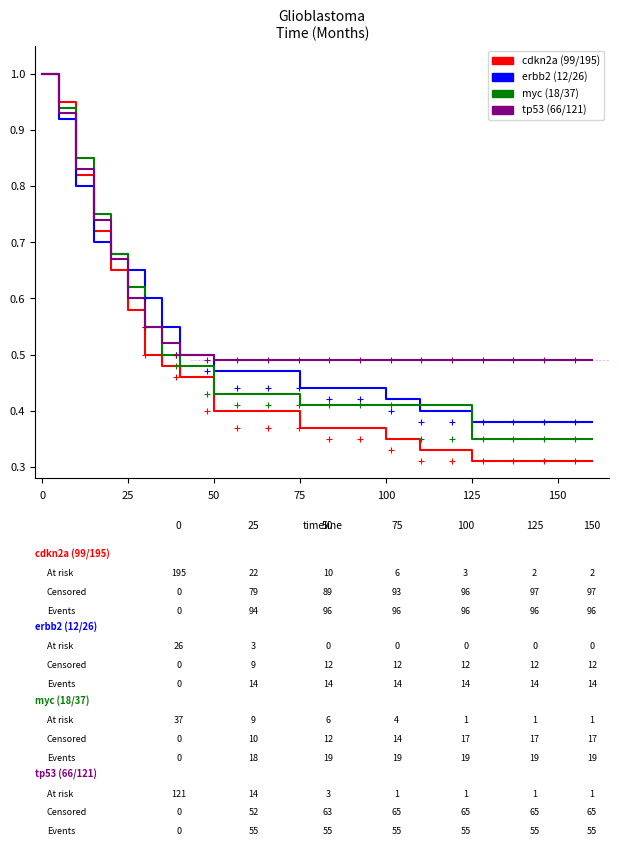

How many lines are shown in the chart?

4